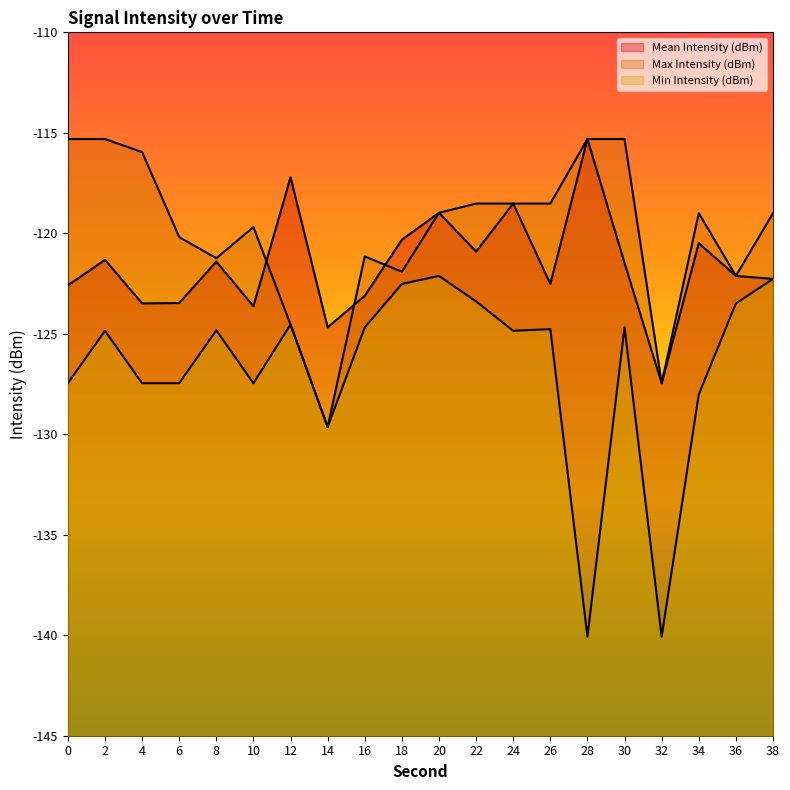

List the series in order of their peak value, highest first.

Mean Intensity (dBm), Max Intensity (dBm), Min Intensity (dBm)